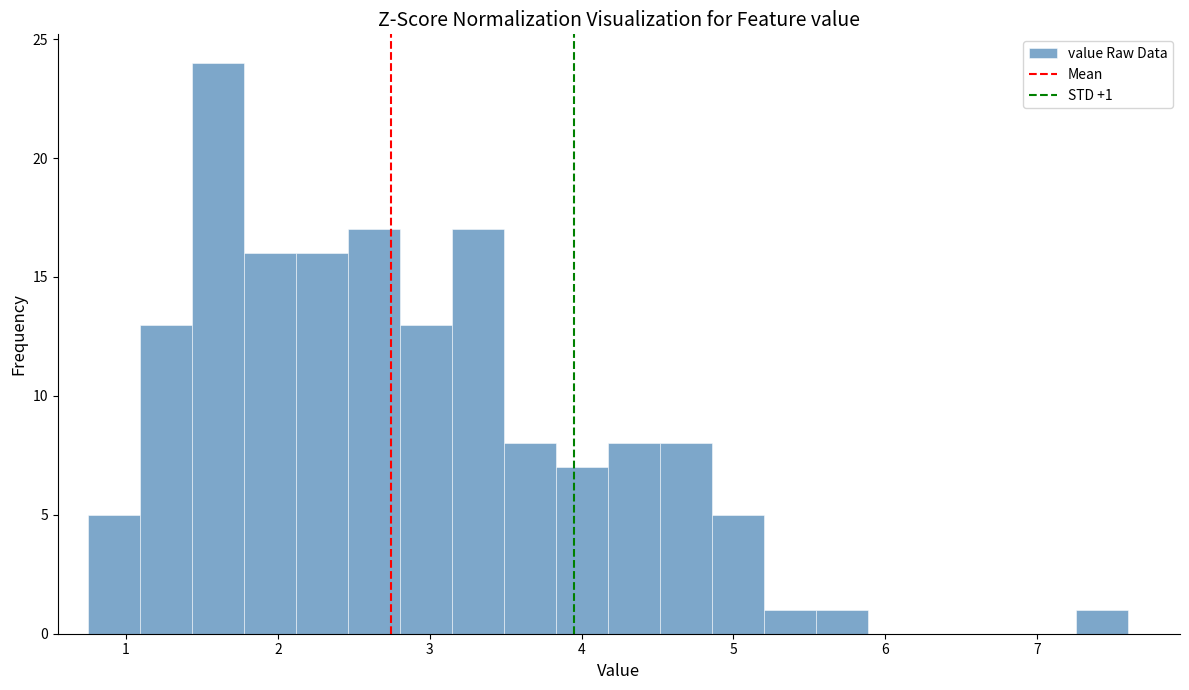

Around what value on the x-axis is the tallest bar? Give the approximate position of its centre, as read against the axis.

1.6